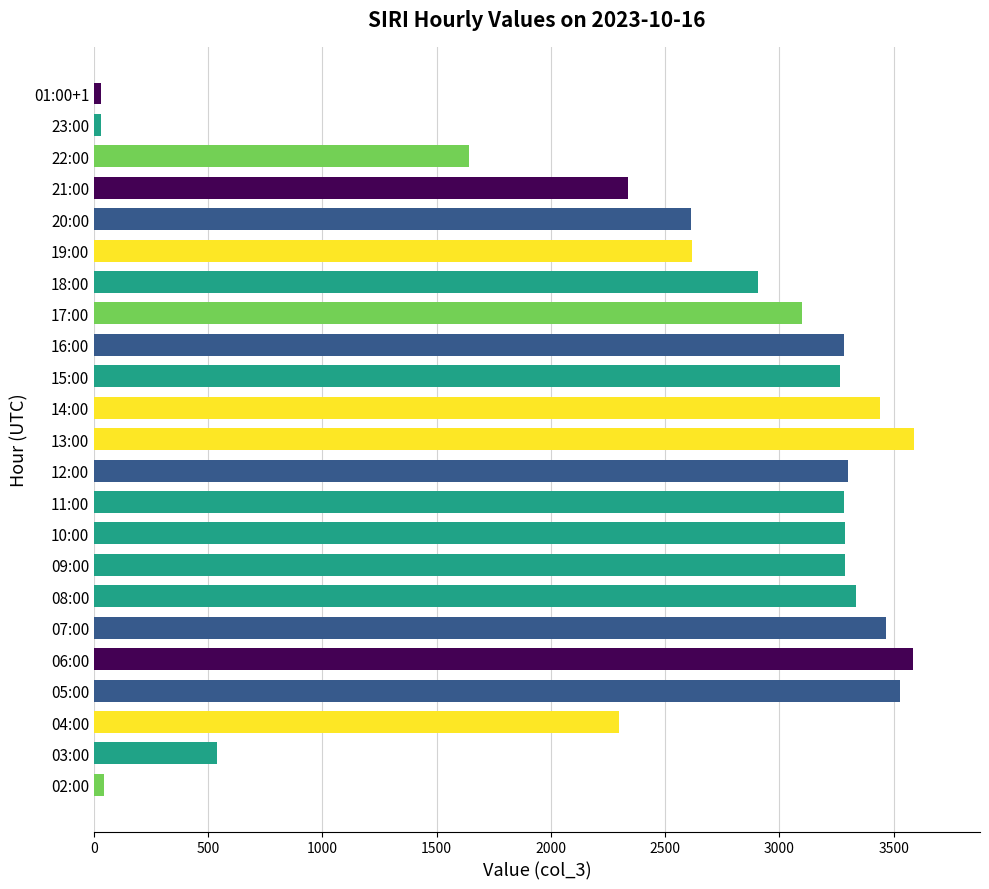

How many values are below 3266?

11